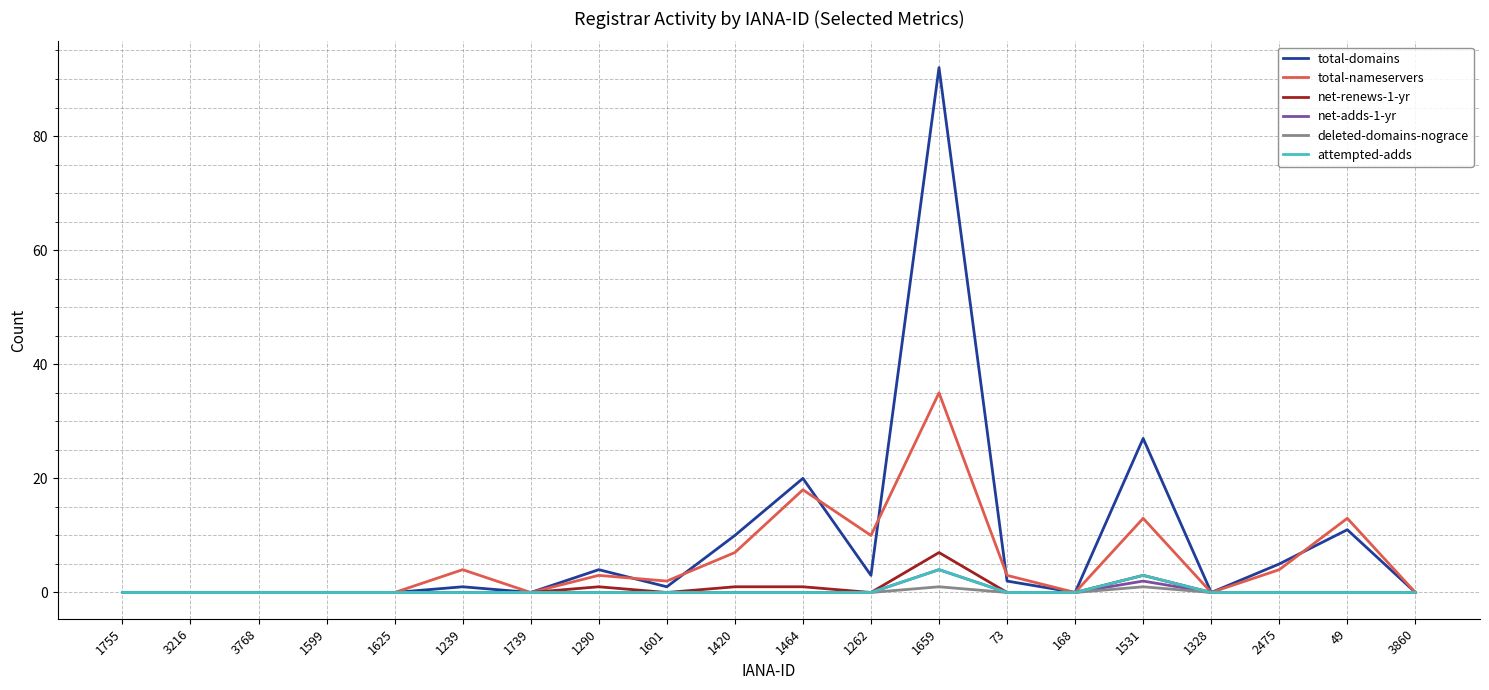

At which category does the chart reach its peak across all series?

1659